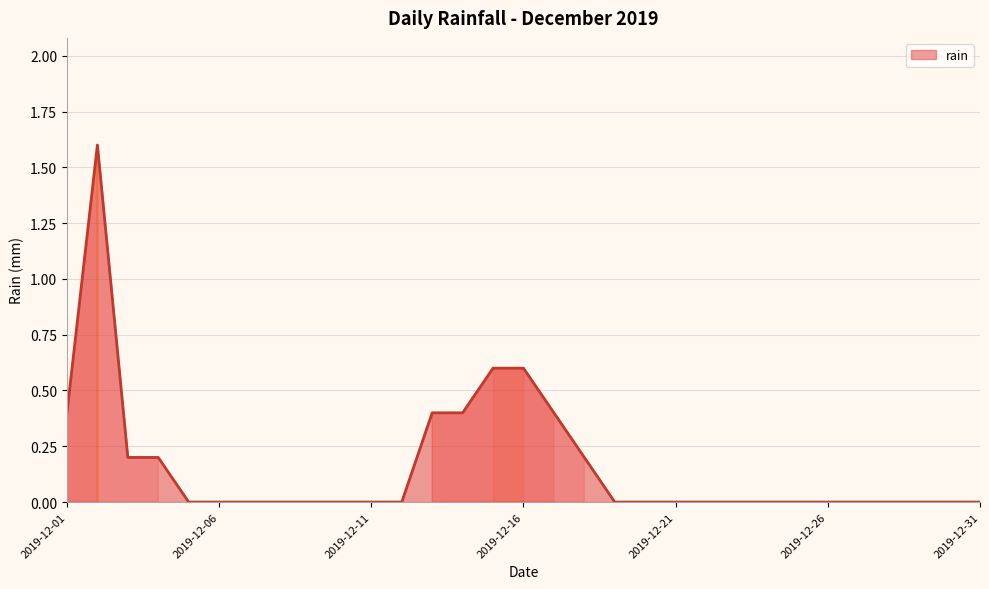

How many lines are shown in the chart?

1